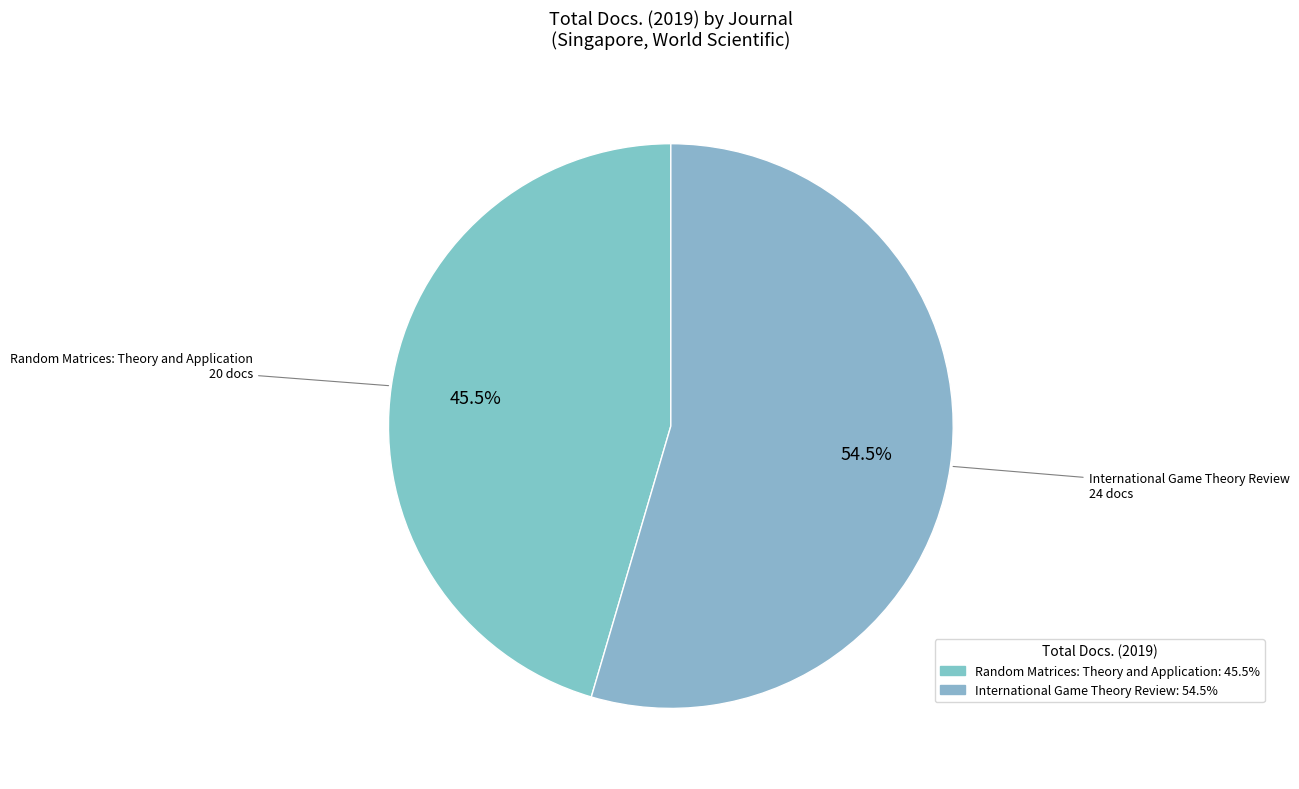

Count the number of slices in the pie.

2